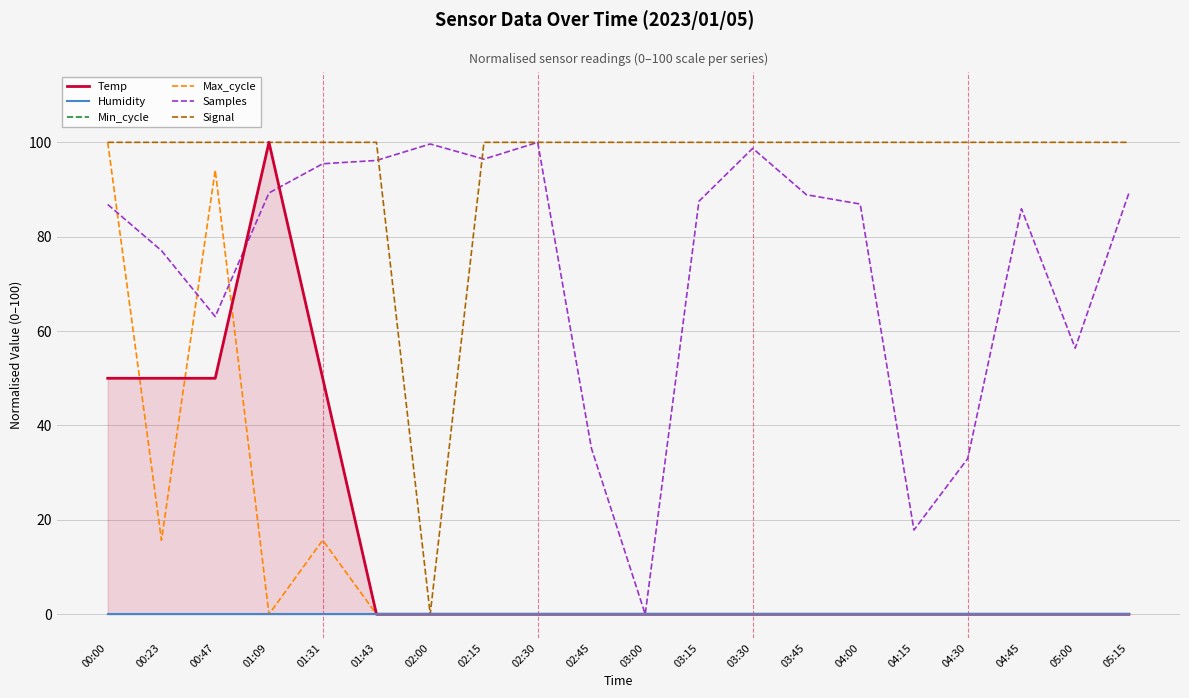

True or false: Samples and Humidity cross at least once.

False